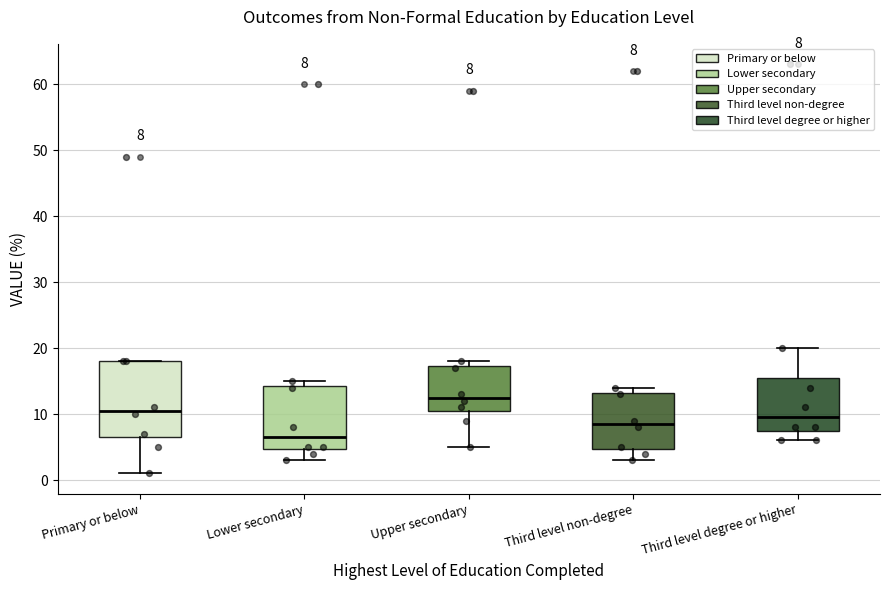

Which box is the tallest, from its lower edge to its upper edge?

Primary or below